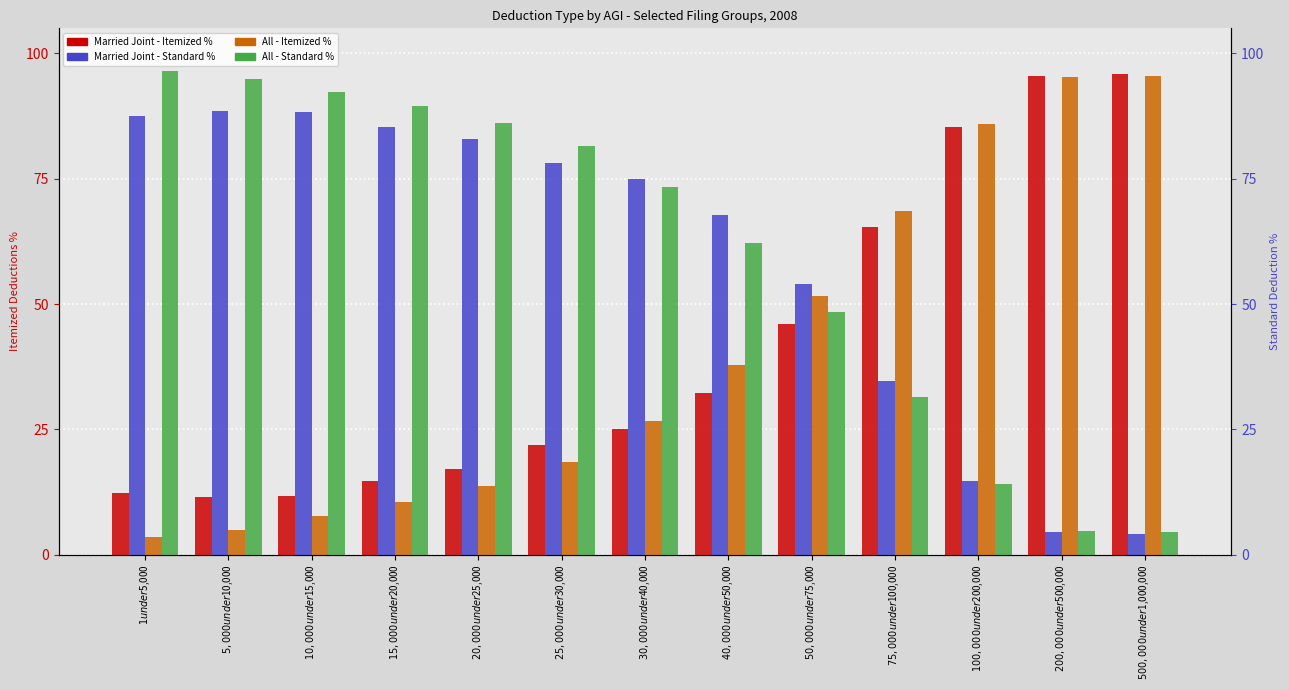

What is the difference between the maximum and minimum values in the All - Itemized % series?

91.9